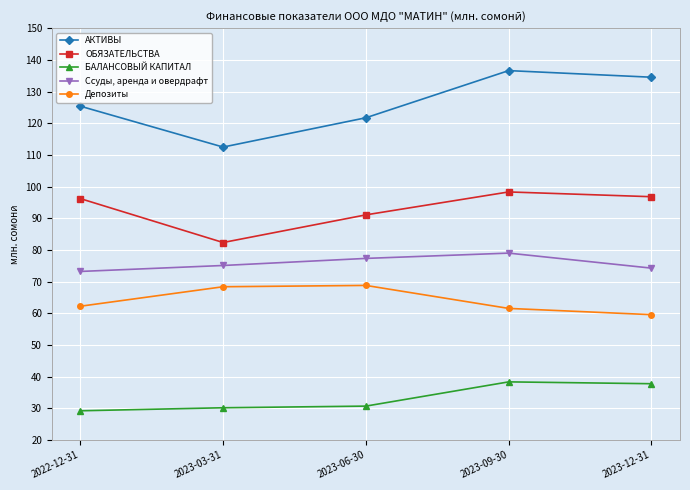

How many distinct data groups are displayed?

5